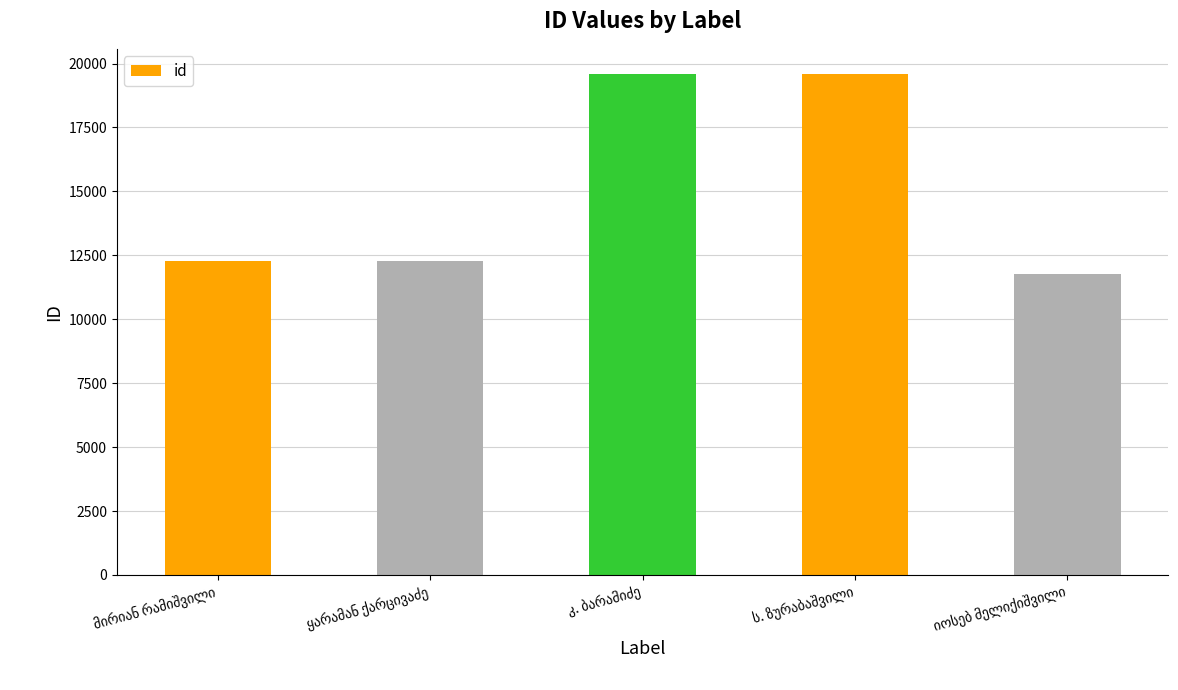

What is the average value?

15100